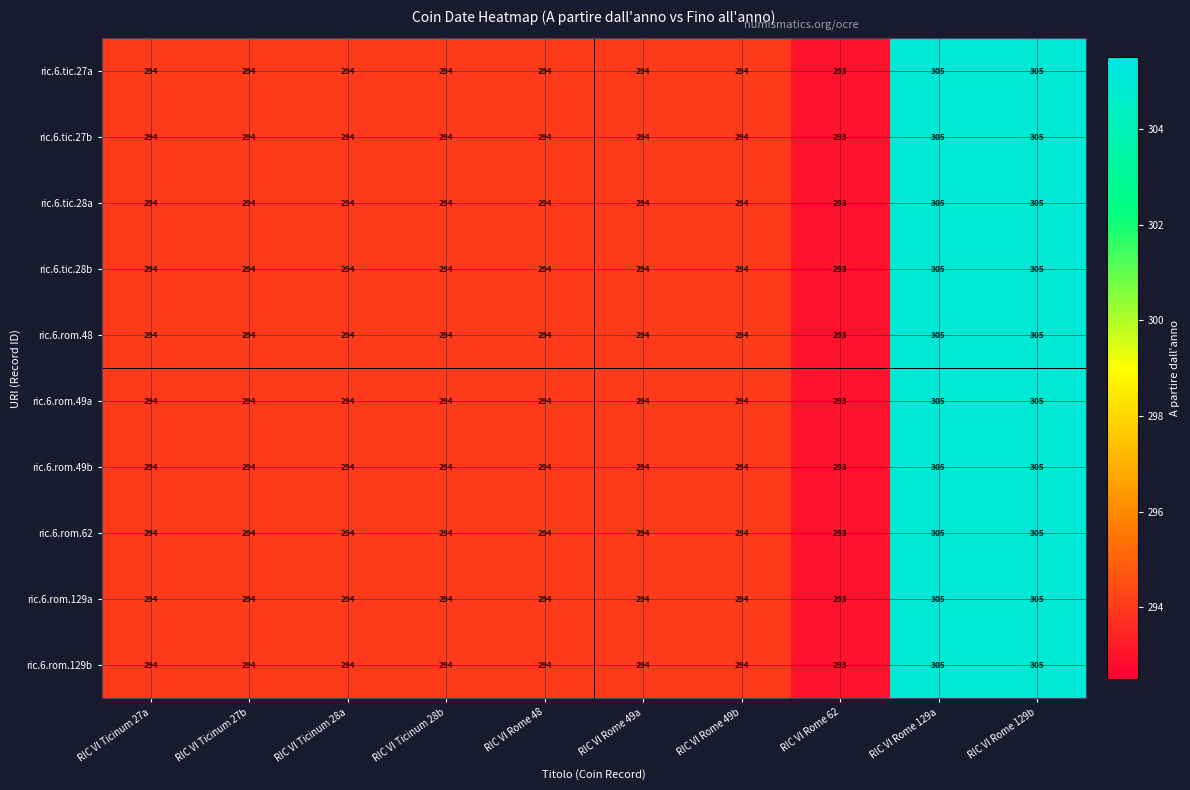

Is it true that ric.6.rom.49b equals 294 at RIC VI Ticinum 27a?

True